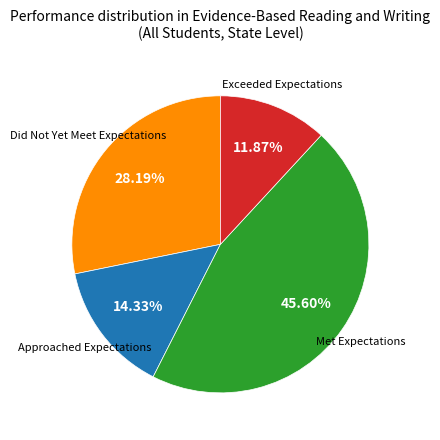

Does any single category account for the majority?

No